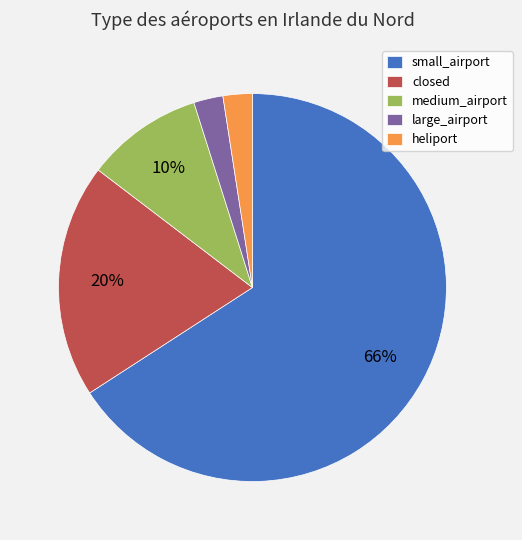

Combined, do medium_airport and small_airport account for over 50%?

Yes